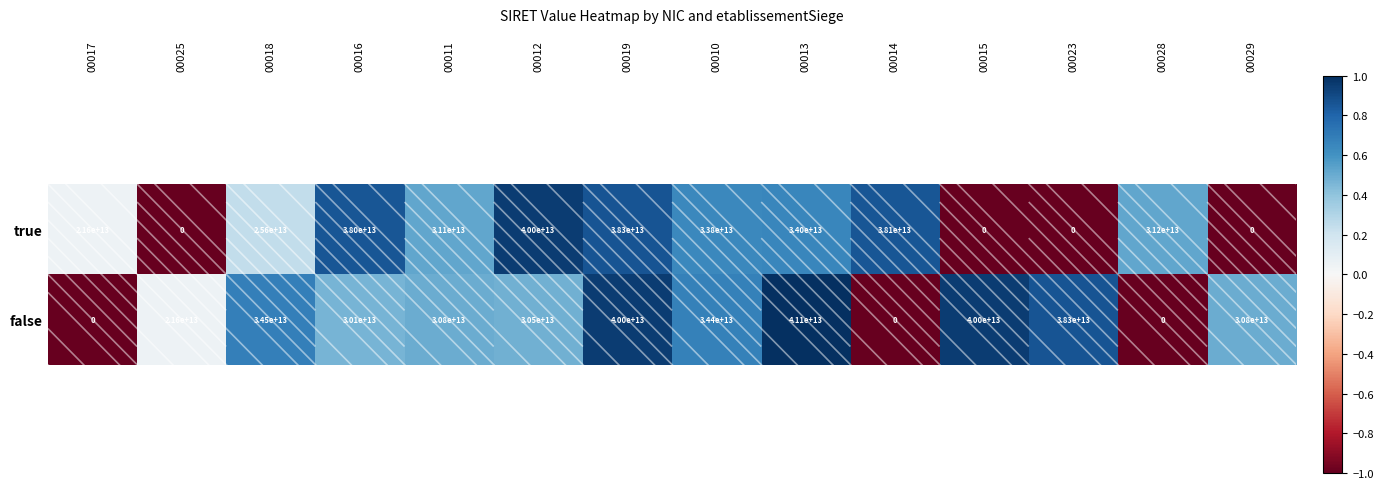

Rank the series at 00016 from highest to lowest value.

true, false